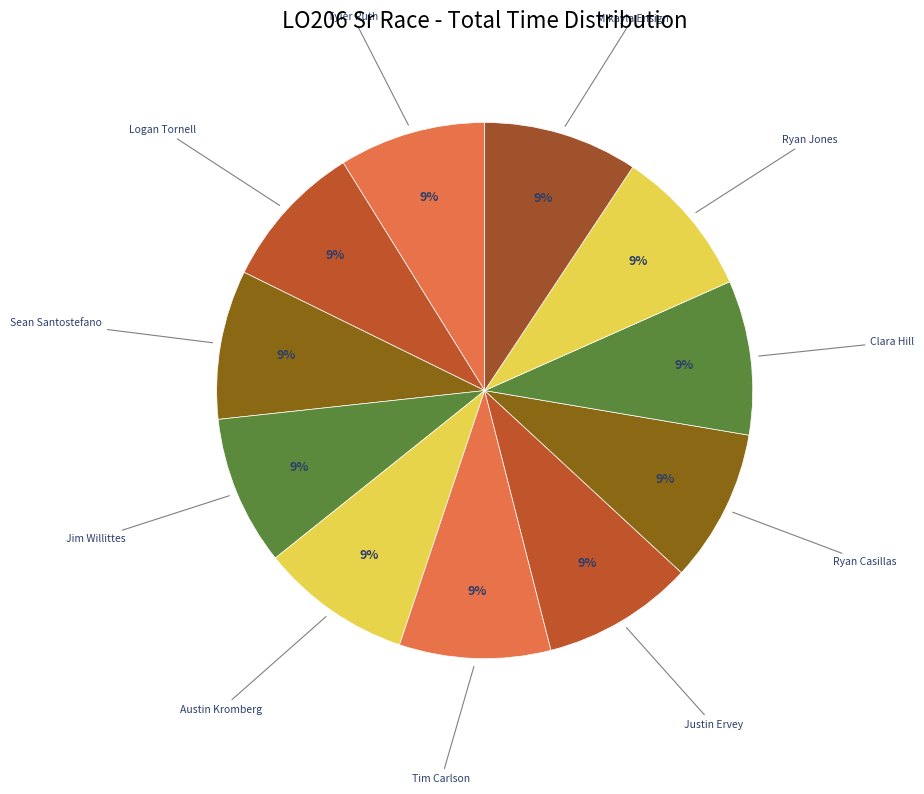

Approximately how many times larger is the value at Clara Hill compared to Justin Ervey?

1.0